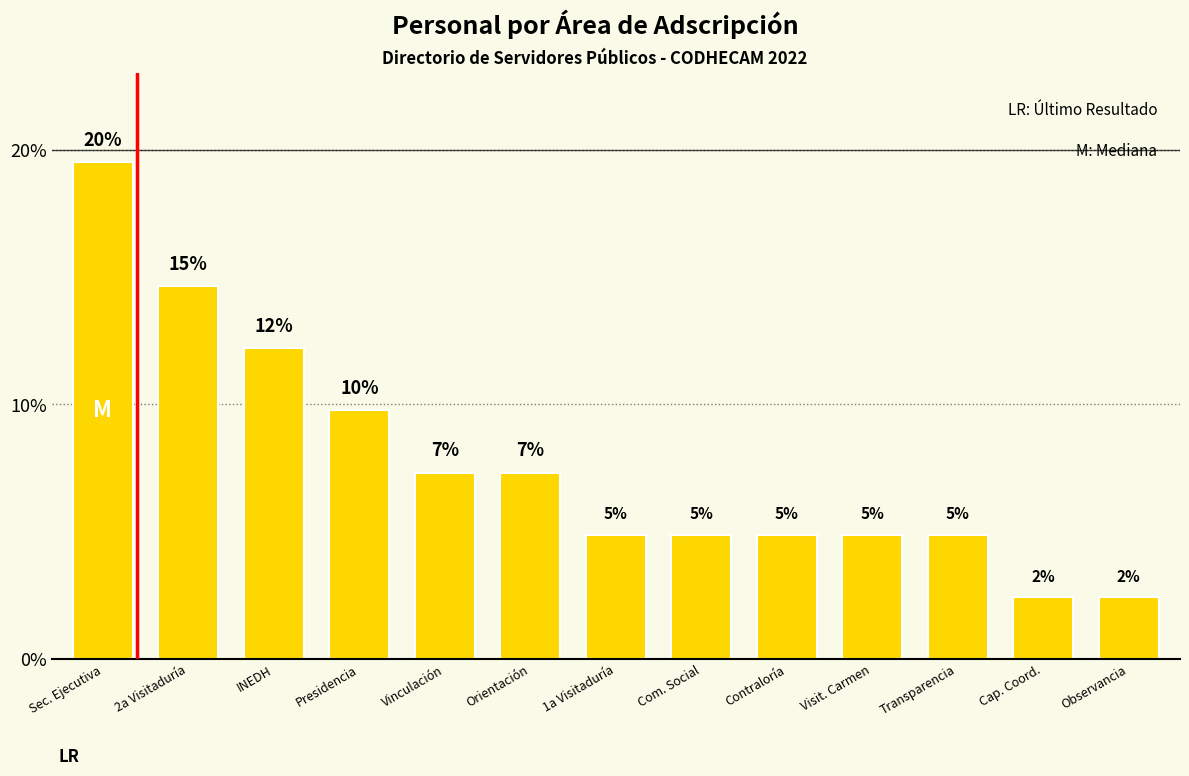

List the labels in order of value, largest first.

Sec. Ejecutiva, 2a Visitaduría, INEDH, Presidencia, Vinculación, Orientación, 1a Visitaduría, Com. Social, Contraloría, Visit. Carmen, Transparencia, Cap. Coord., Observancia